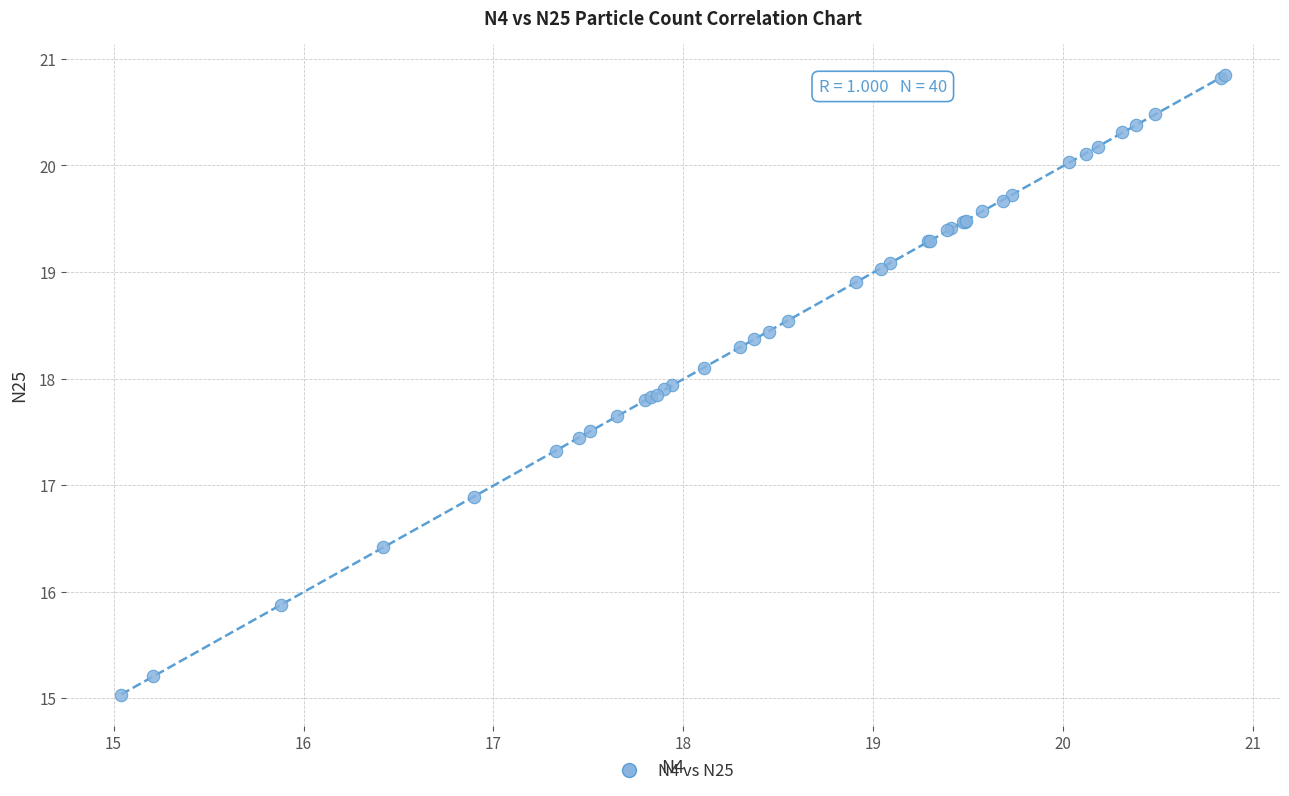

What Y value in the scatter plot is closest to 17?

16.9